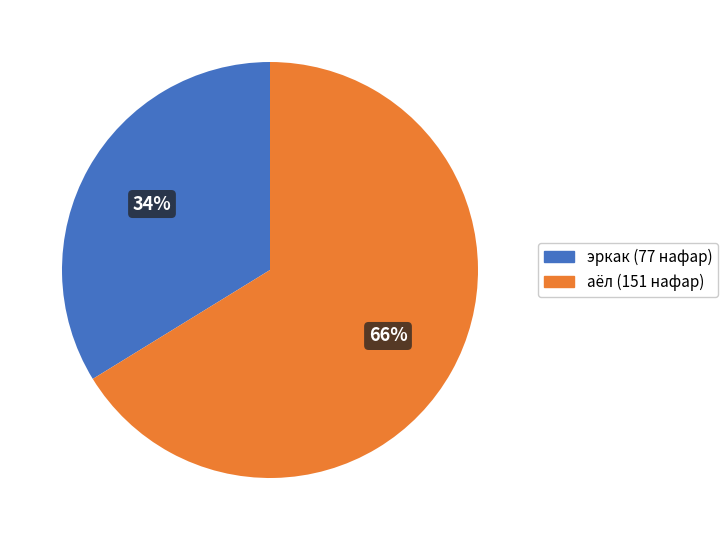

Rank the categories by value from highest to lowest.

аёл, эркак